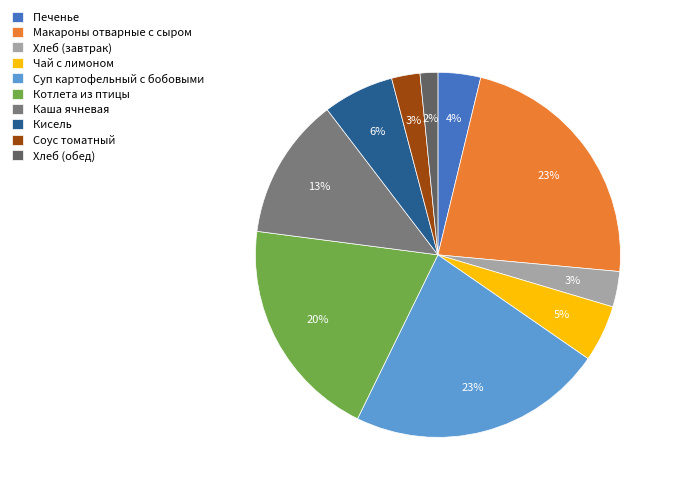

Count the number of slices in the pie.

10